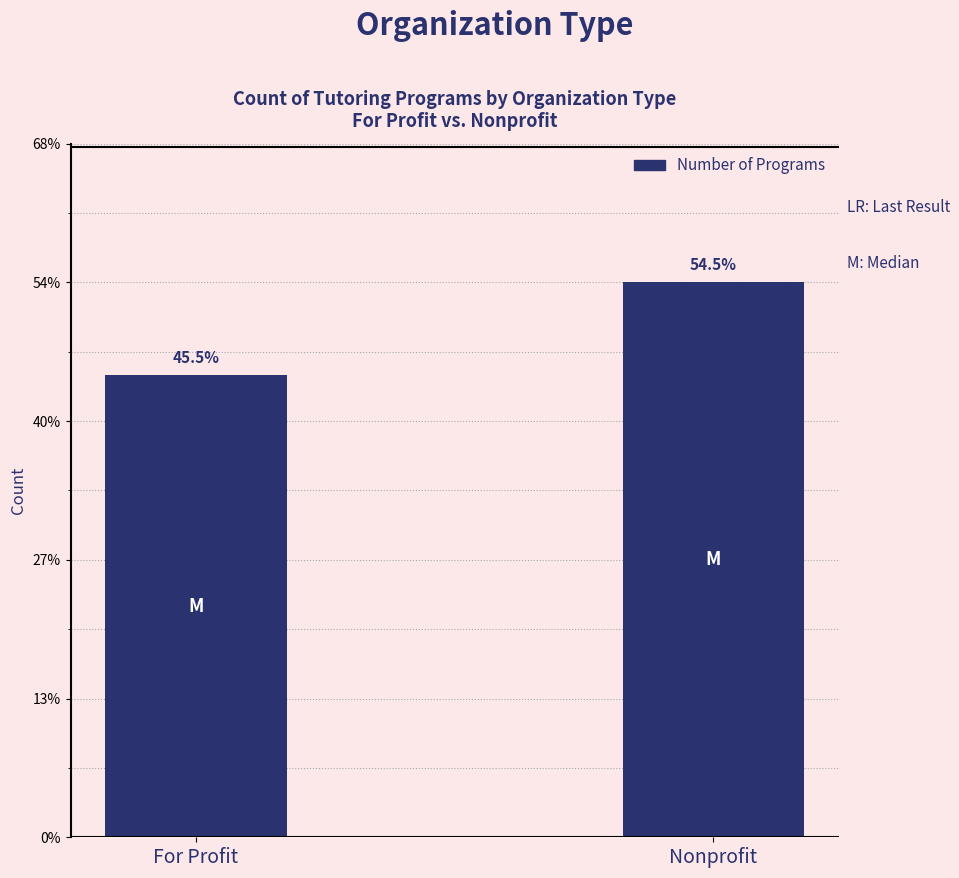

Rank the categories by value from highest to lowest.

Nonprofit, For Profit